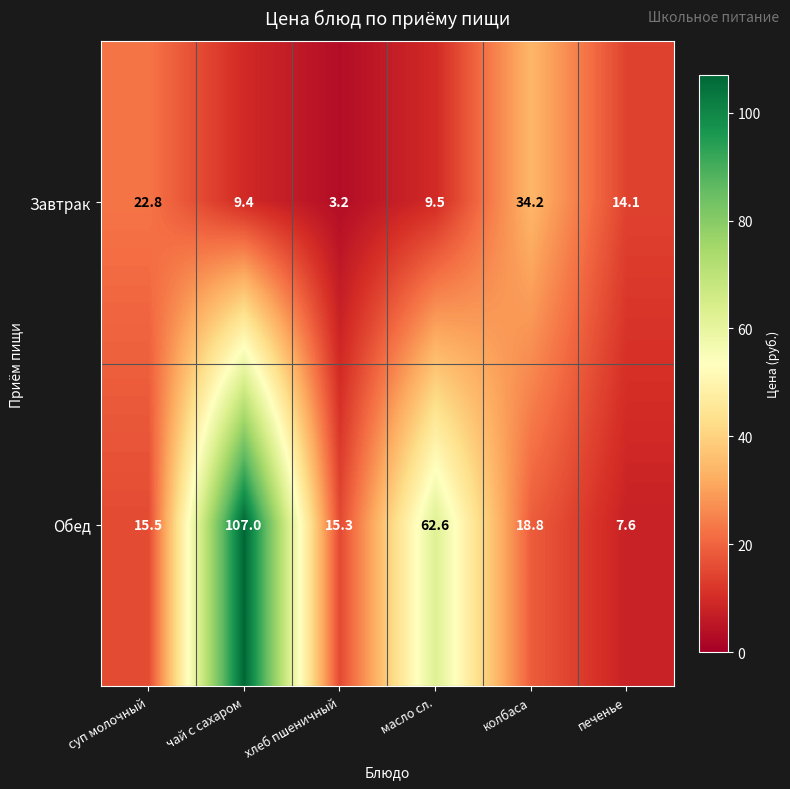

Rank the series by their maximum value, from lowest to highest.

Завтрак, Обед